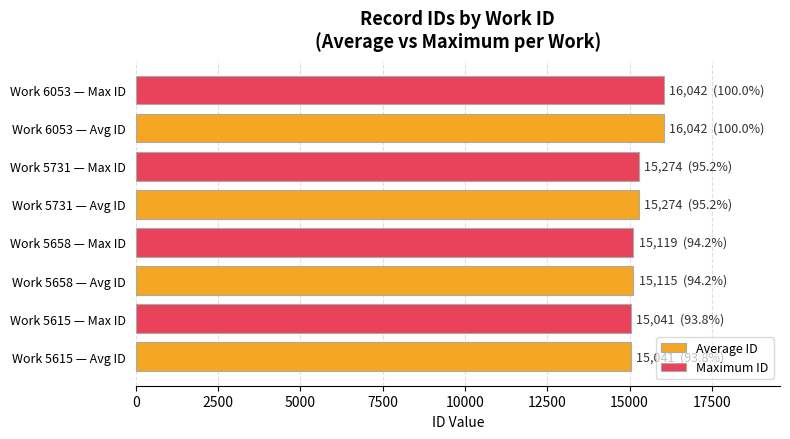

What is the minimum value shown in the chart?

15041